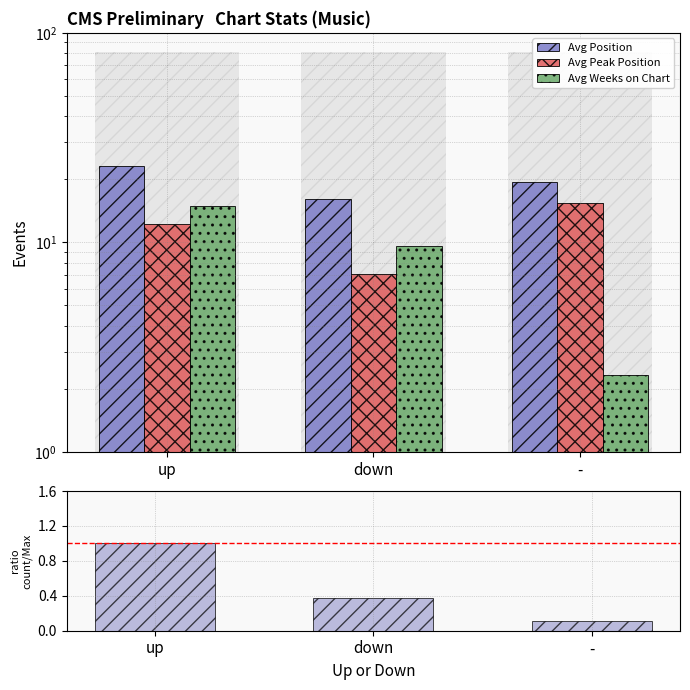

What is the maximum value for Avg Peak Position?

15.3